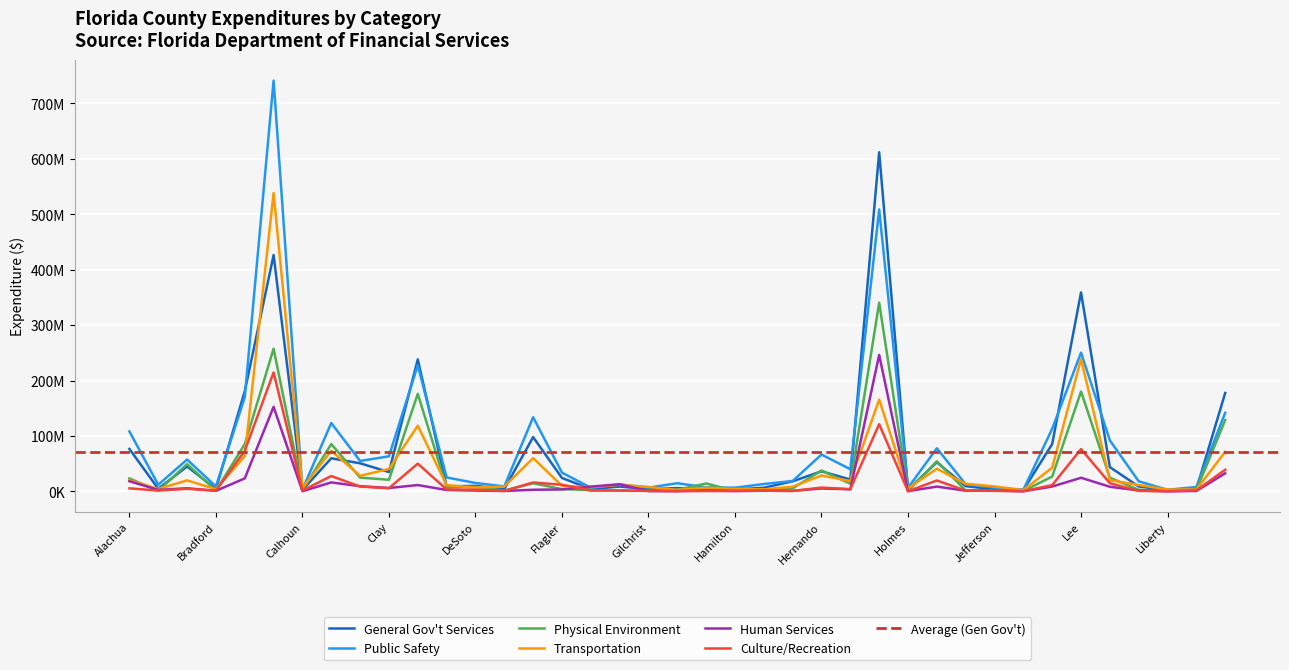

What is the maximum value for Public Safety?

741104000